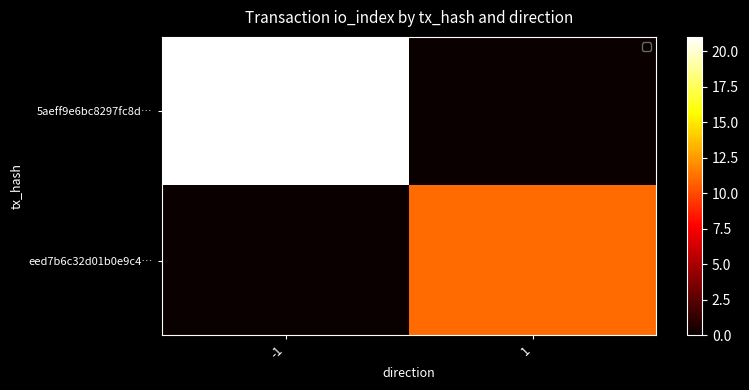

Between -1 and 1, which series saw the biggest shift?

5aeff9e6bc8297fc8d…